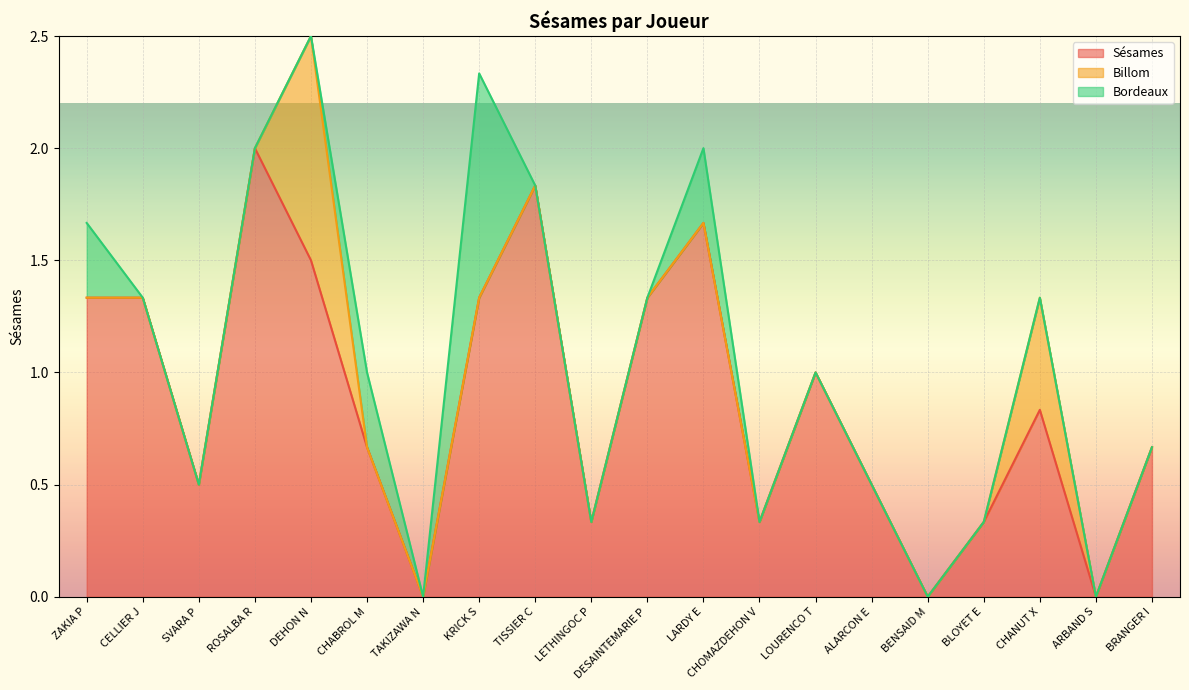

The Bordeaux series shows 0.0 at SVARA P. True or false?

True